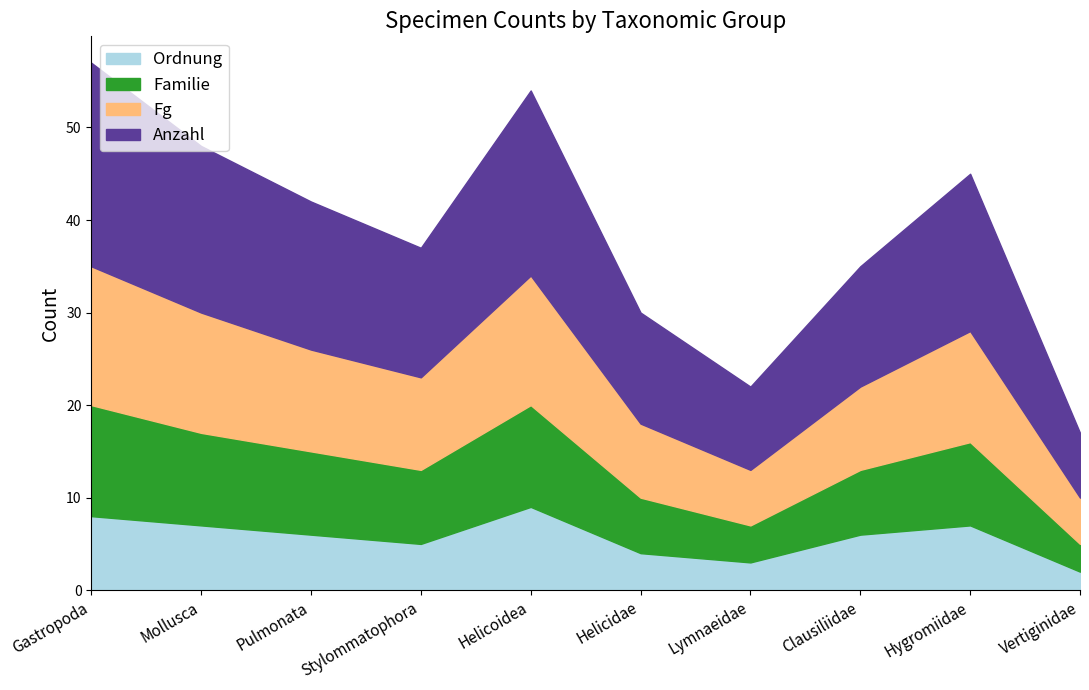

What is the label of the 7th point from the right?

Stylommatophora